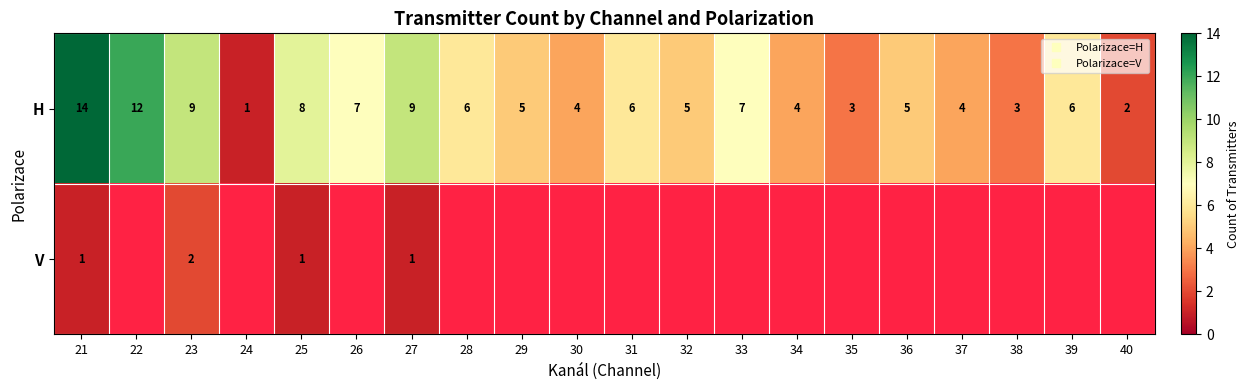

How many data points in H are above 6?

7